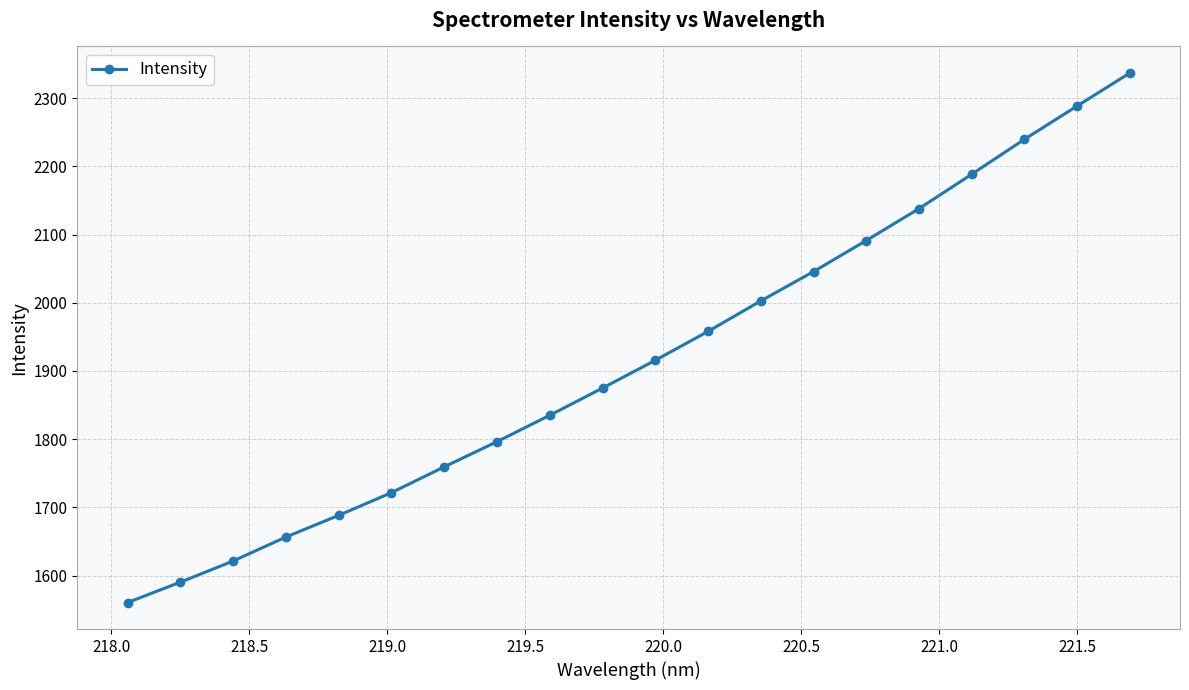

What is the maximum value shown in the chart?

2337.1